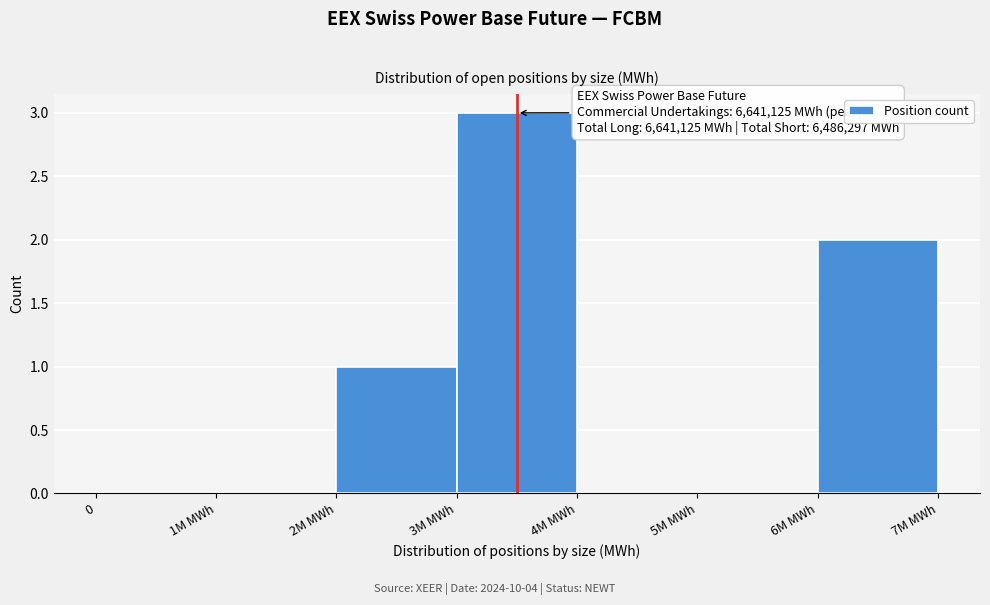

Reading right to left, list all the values displayed in this chart.

6M MWh=2	5M MWh=0	4M MWh=0	3M MWh=3	2M MWh=1	1M MWh=0	0=0